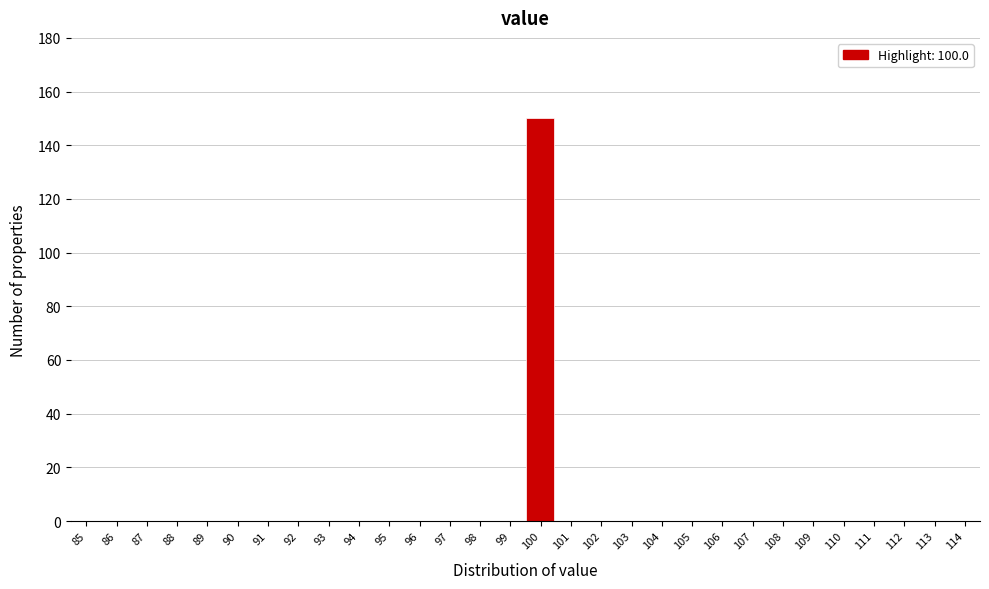

Reading left to right, what are all the values shown in this chart?

85=0	86=0	87=0	88=0	89=0	90=0	91=0	92=0	93=0	94=0	95=0	96=0	97=0	98=0	99=0	100=150	101=0	102=0	103=0	104=0	105=0	106=0	107=0	108=0	109=0	110=0	111=0	112=0	113=0	114=0